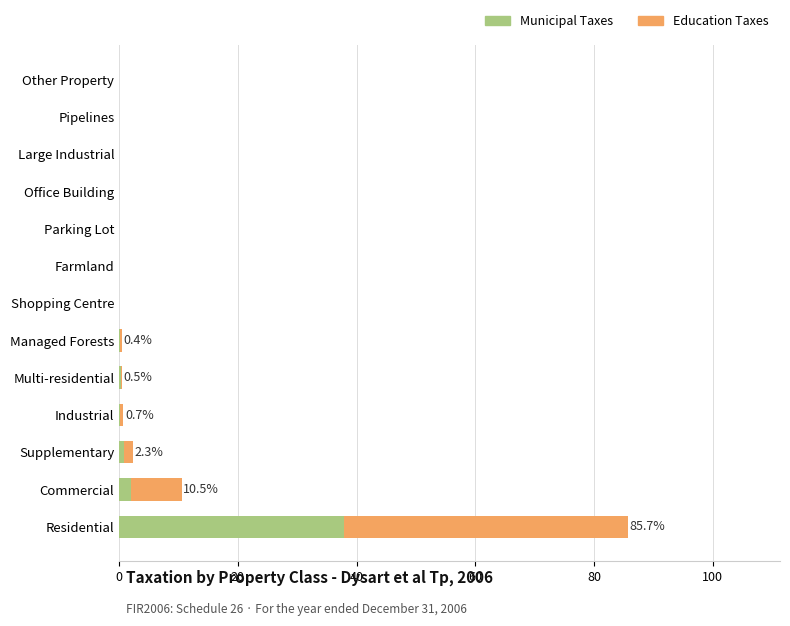

What is the sum of all Municipal Taxes values?

41.3